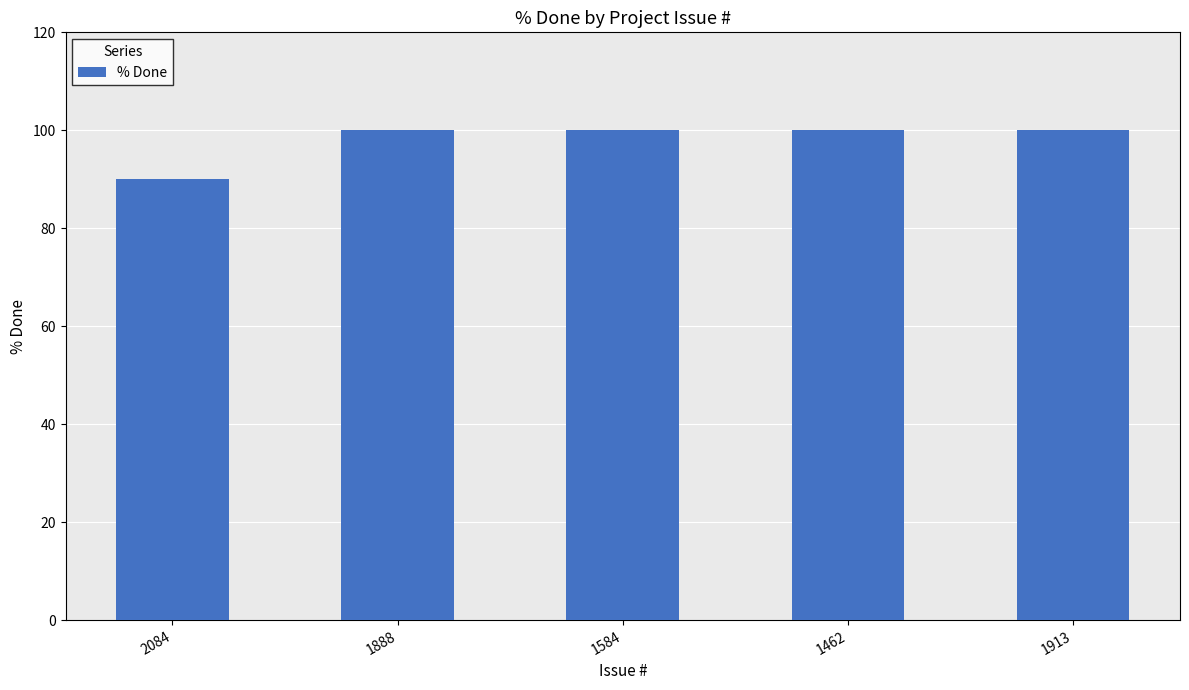

What is the label of the 2nd bar from the right?

1462